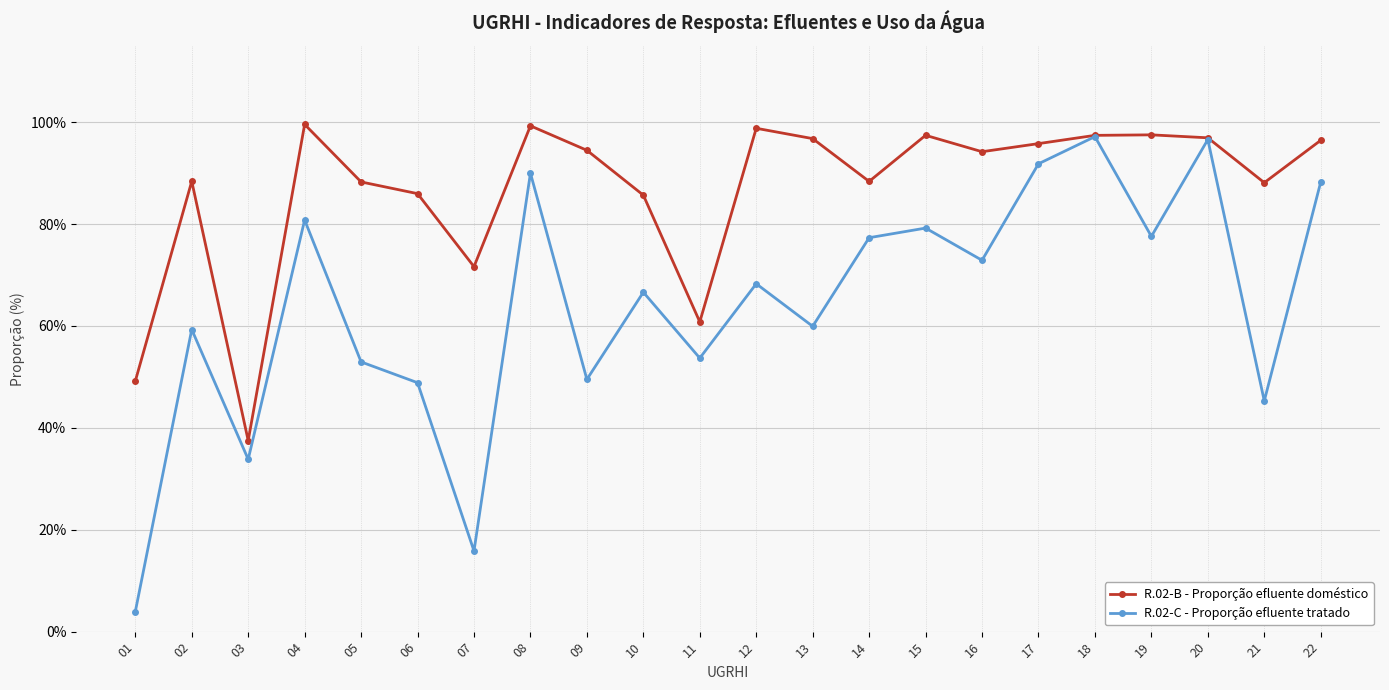

Which series changed the most between 07 and 21?

R.02-C - Proporção efluente tratado